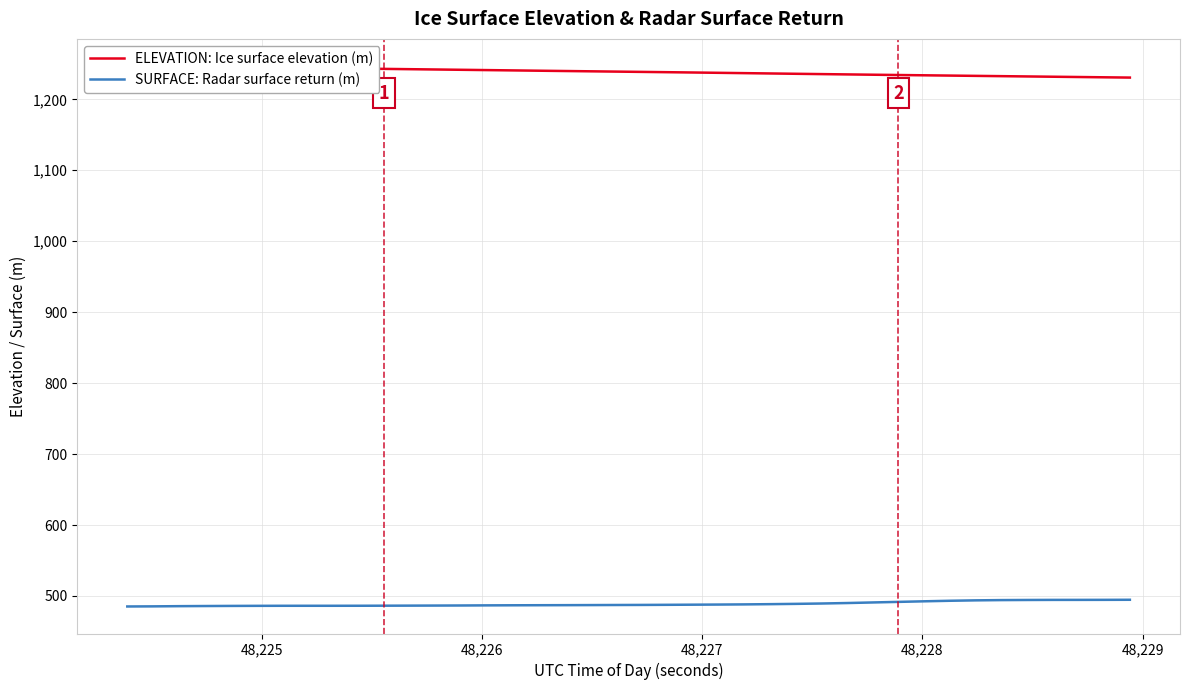

What is the average value of the ELEVATION: Ice surface elevation (m) series?

1238.9